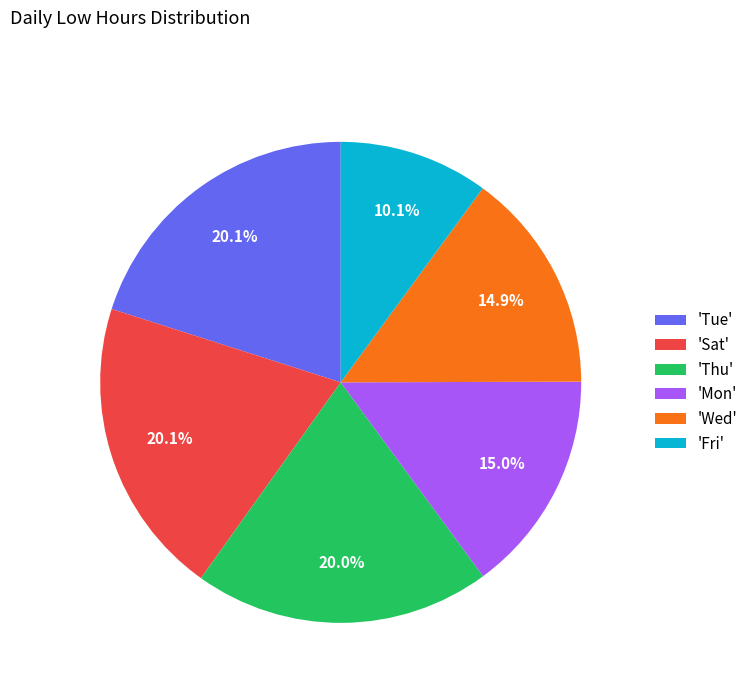

Which has a higher value, 'Sat' or 'Mon'?

'Sat'